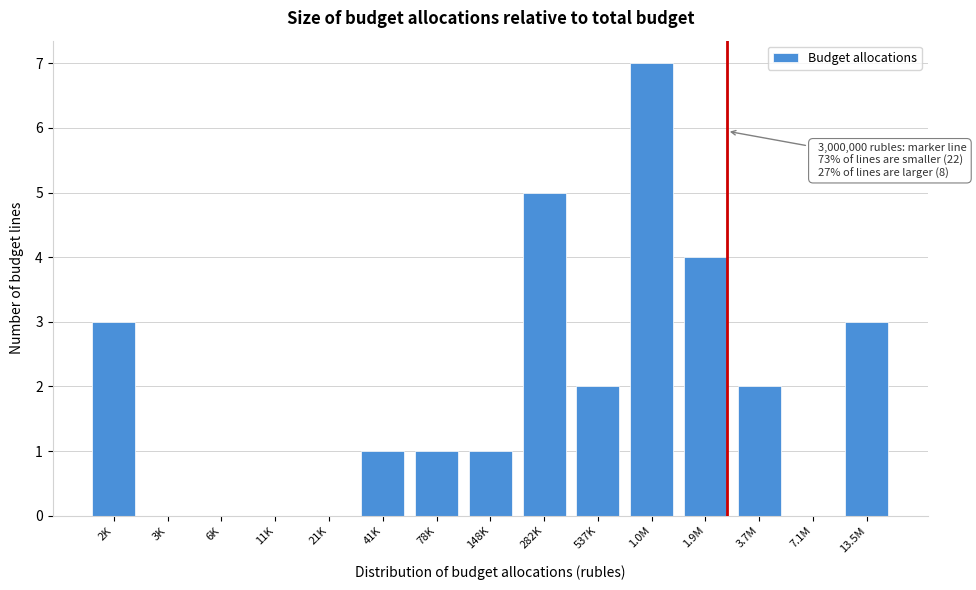

Reading left to right, what are all the values shown in this chart?

2K=3	3K=0	6K=0	11K=0	21K=0	41K=1	78K=1	148K=1	282K=5	537K=2	1.0M=7	1.9M=4	3.7M=2	7.1M=0	13.5M=3